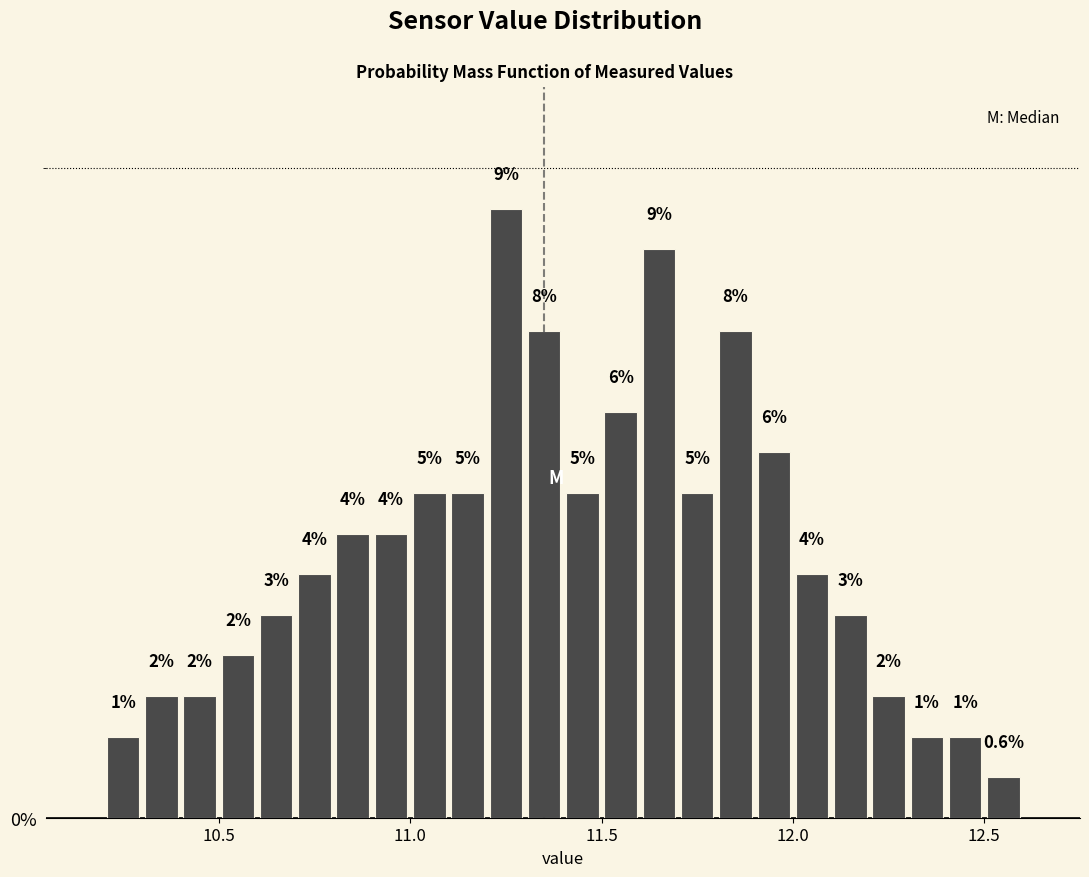

Around what value on the x-axis is the tallest bar? Give the approximate position of its centre, as read against the axis.

11.25